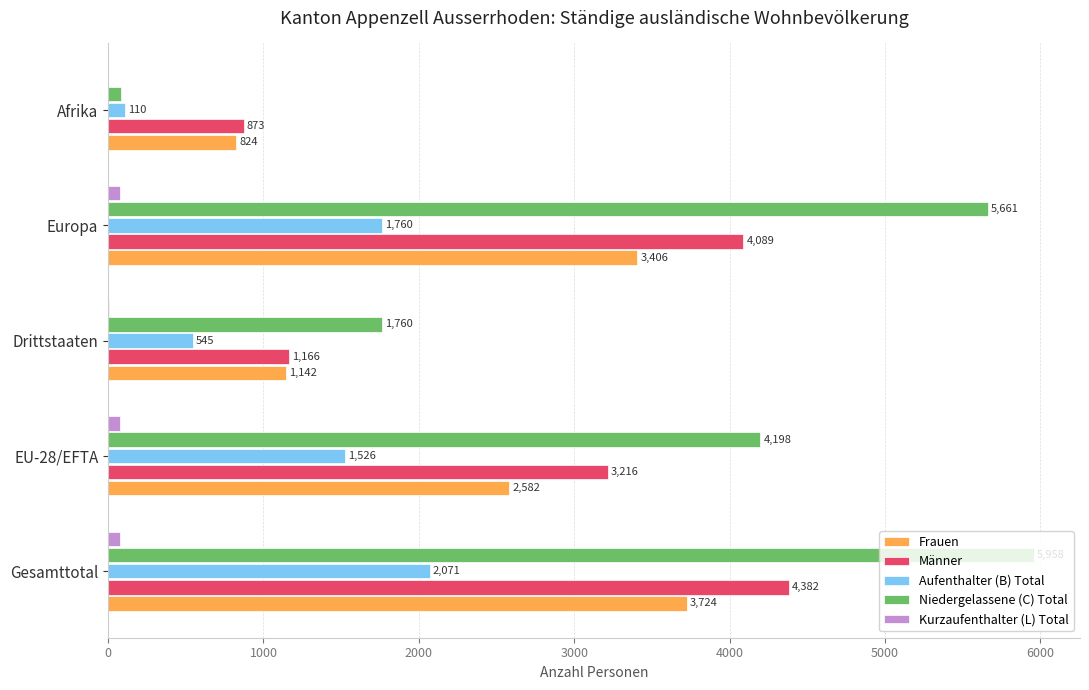

The Frauen series shows 1996 at Drittstaaten. True or false?

False